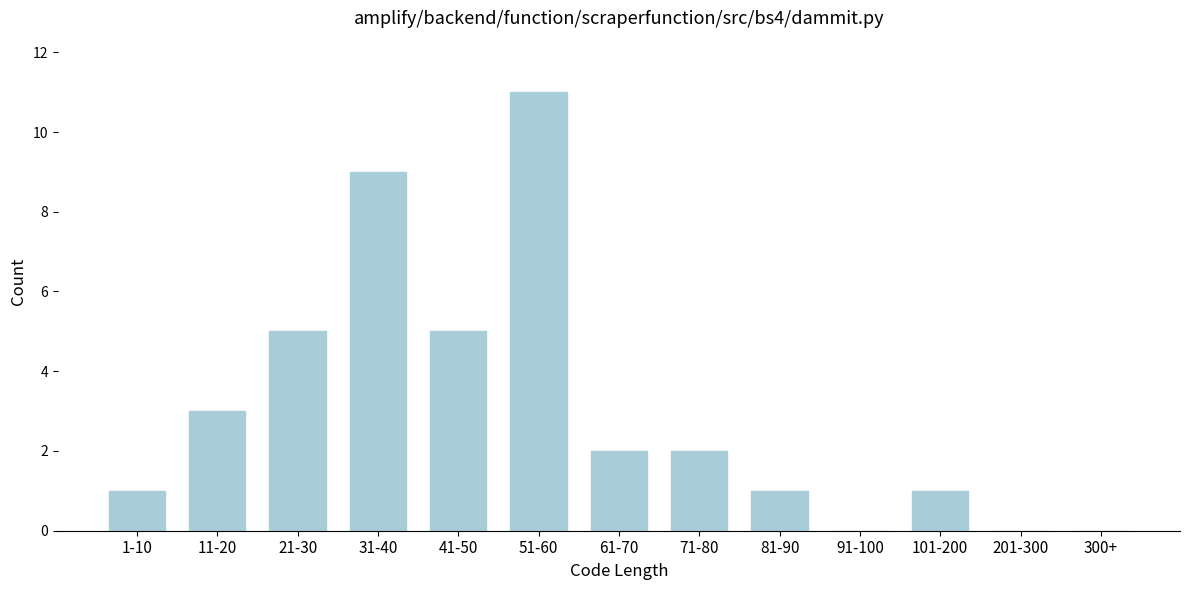

Reading right to left, transcribe all the data shown in this chart.

300+=0	201-300=0	101-200=1	91-100=0	81-90=1	71-80=2	61-70=2	51-60=11	41-50=5	31-40=9	21-30=5	11-20=3	1-10=1